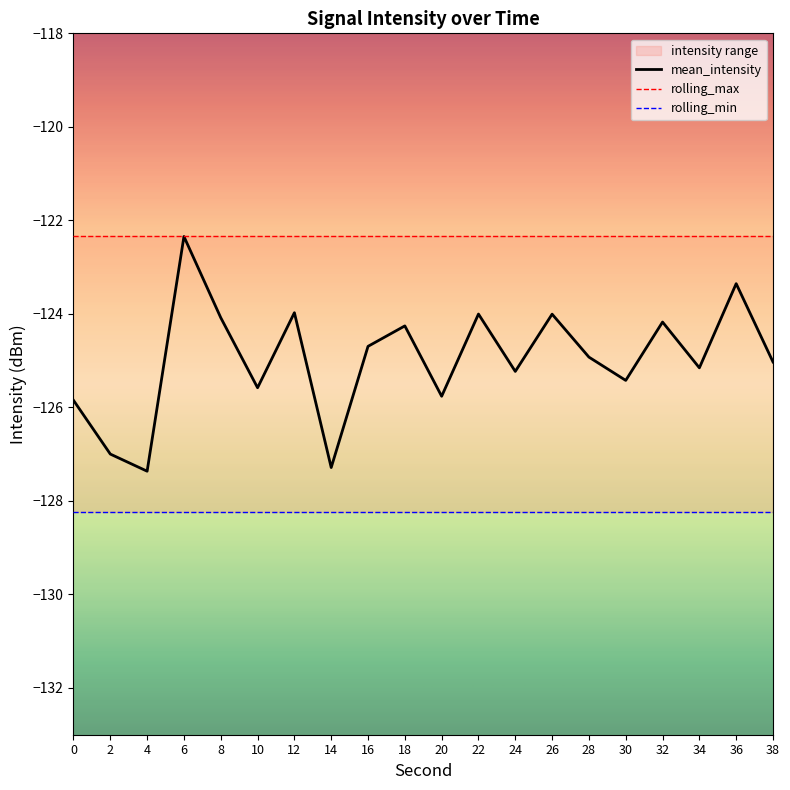

True or false: rolling_min and mean_intensity intersect in this chart.

False